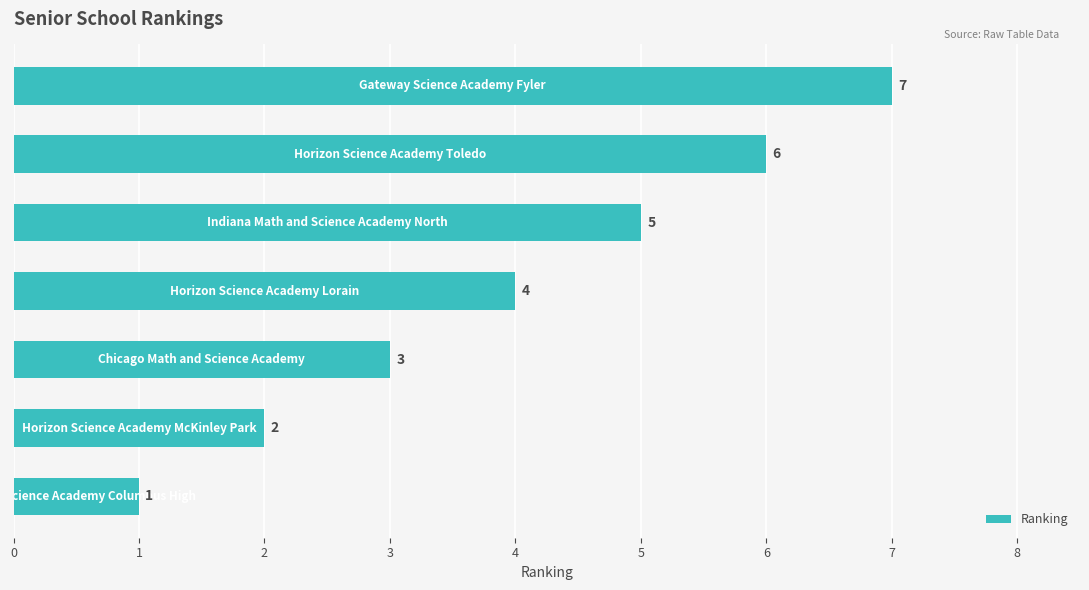

How many series are shown in this chart?

1